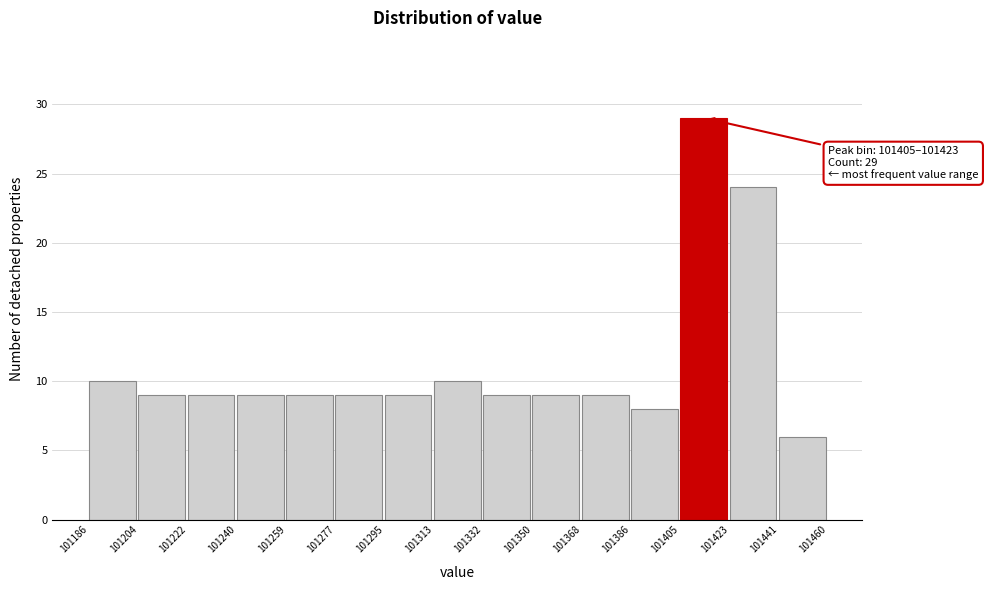

Which range on the x-axis has the tallest bar?

101405 to 101423